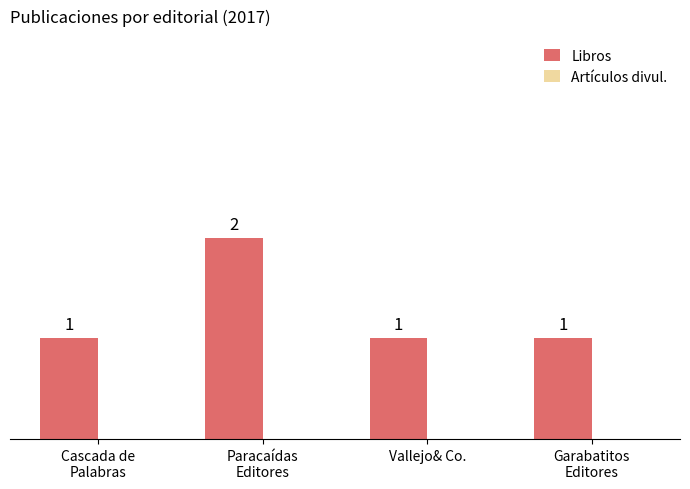

Is it true that the value at Vallejo& Co. is 1?

True